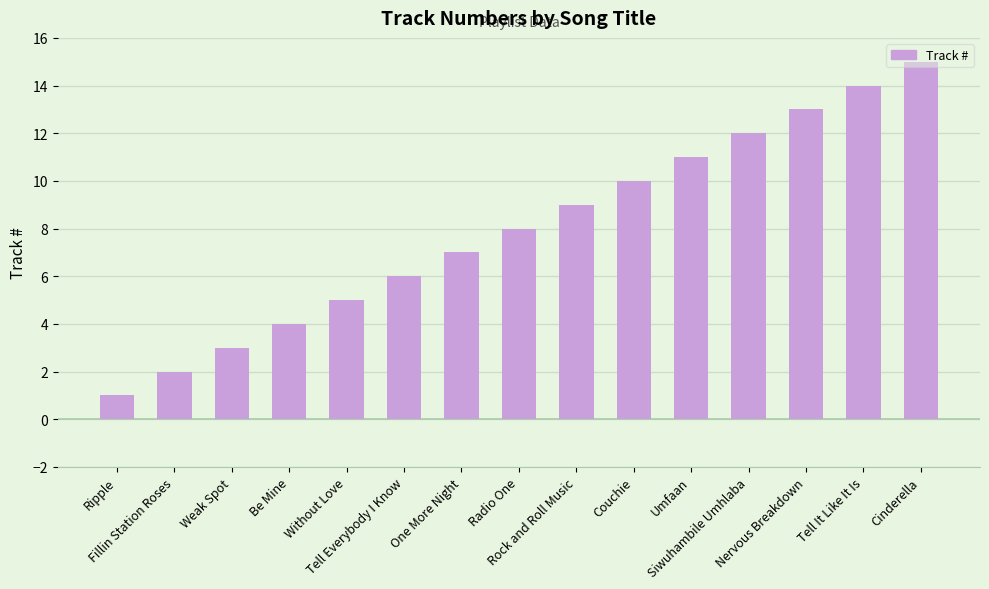

What is the difference between the values at Nervous Breakdown and Tell It Like It Is?

1